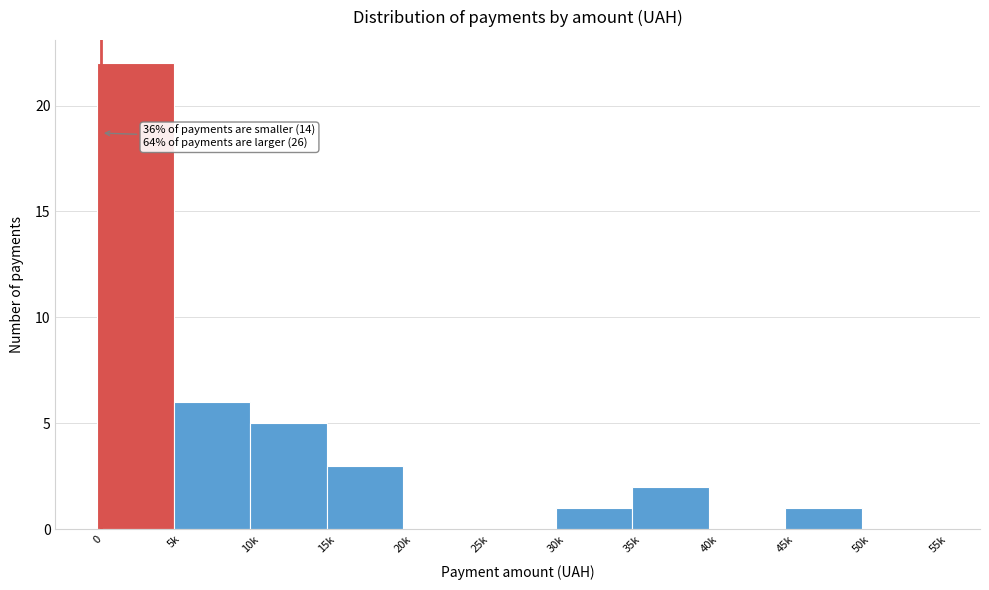

Reading right to left, what are all the values shown in this chart?

50k=0	45k=1	40k=0	35k=2	30k=1	25k=0	20k=0	15k=3	10k=5	5k=6	0=22